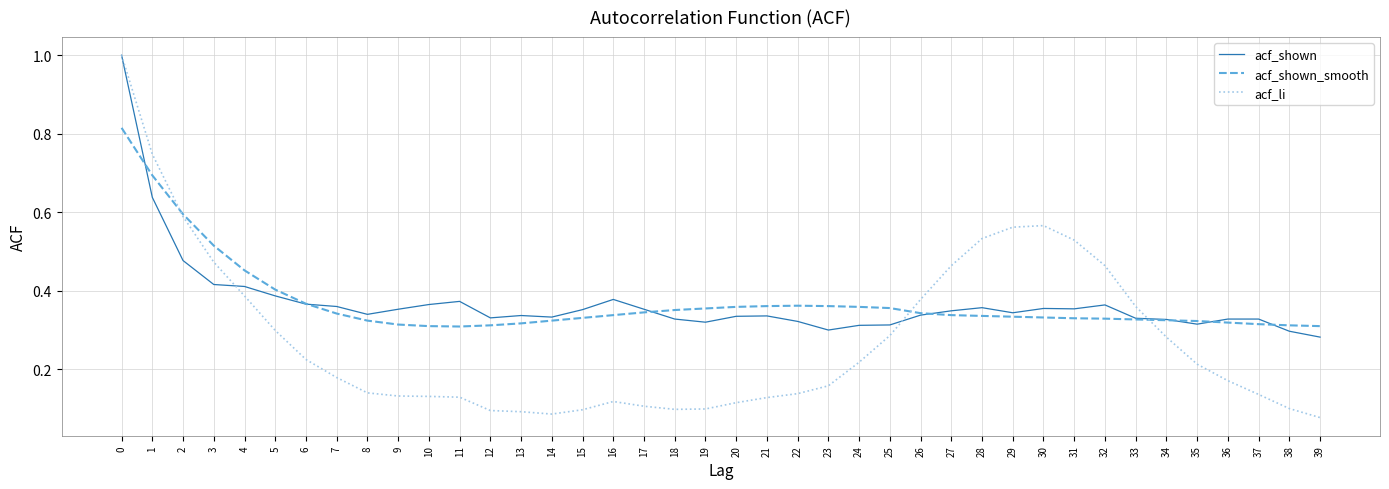

The acf_li series shows 0.6 at 2. True or false?

True